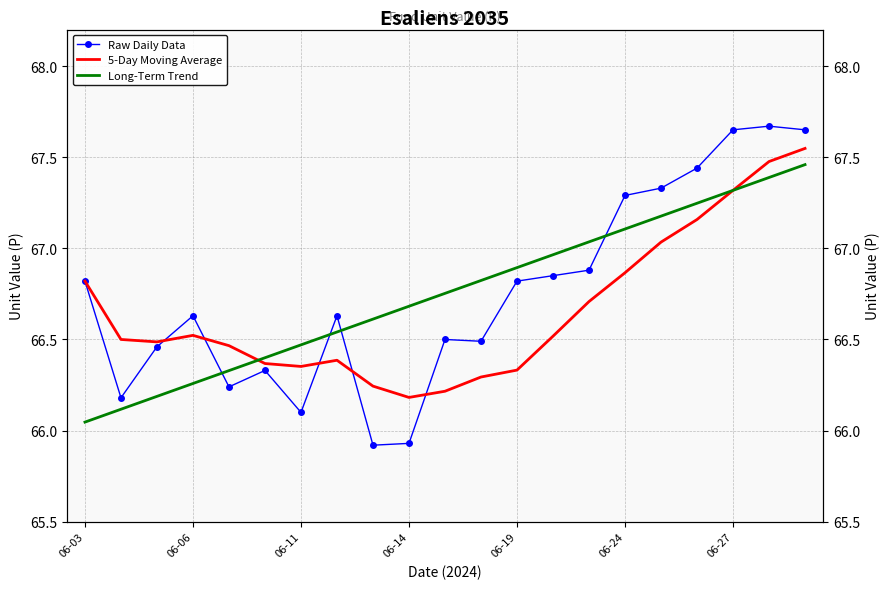

What is the average value of the Long-Term Trend series?

66.8